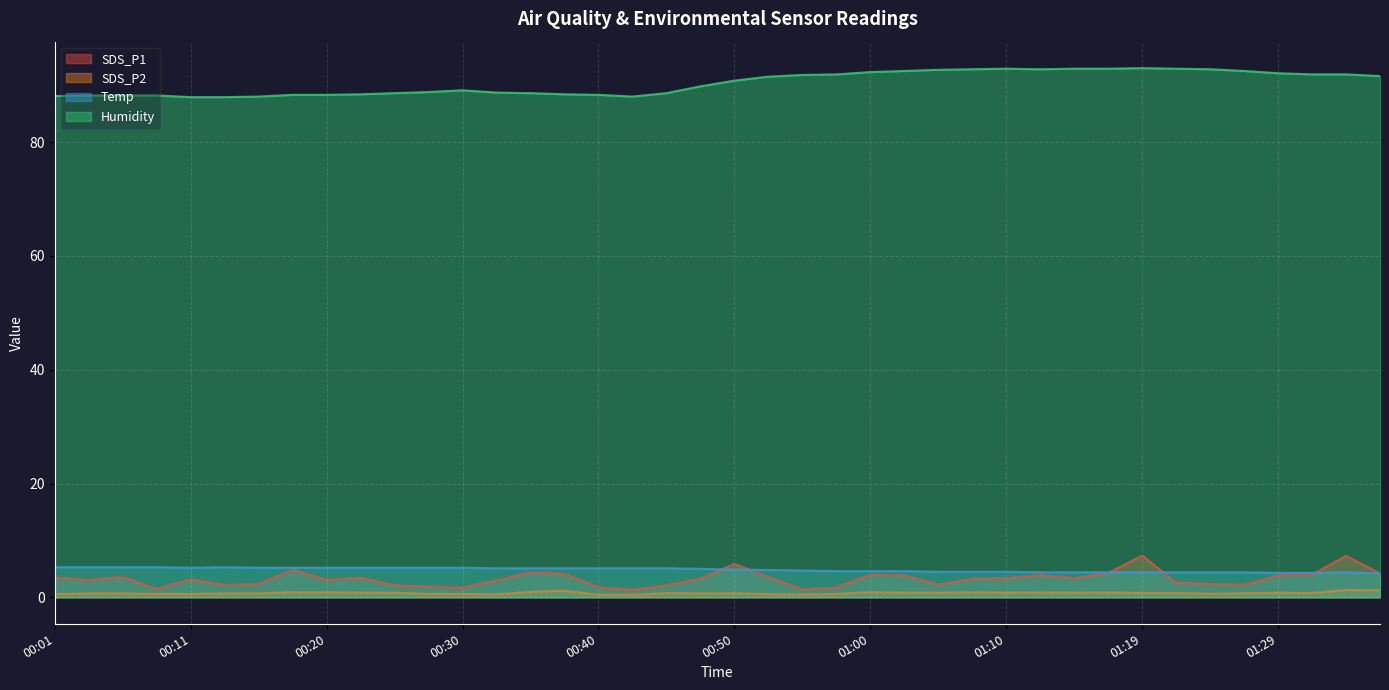

Between 00:11 and 01:34, which is larger?

01:34